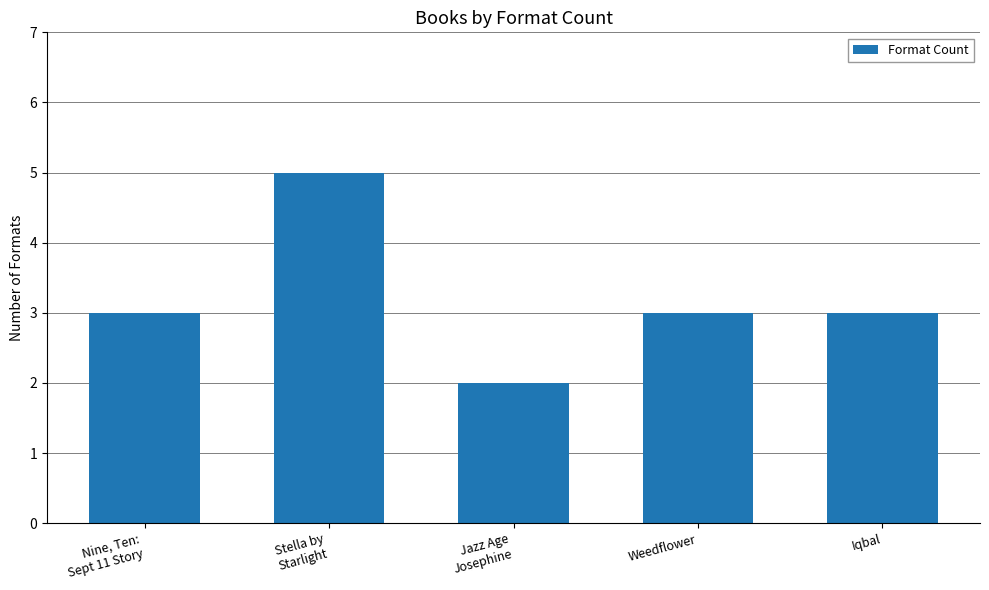

At which category does the chart reach its peak across all series?

Stella by
Starlight